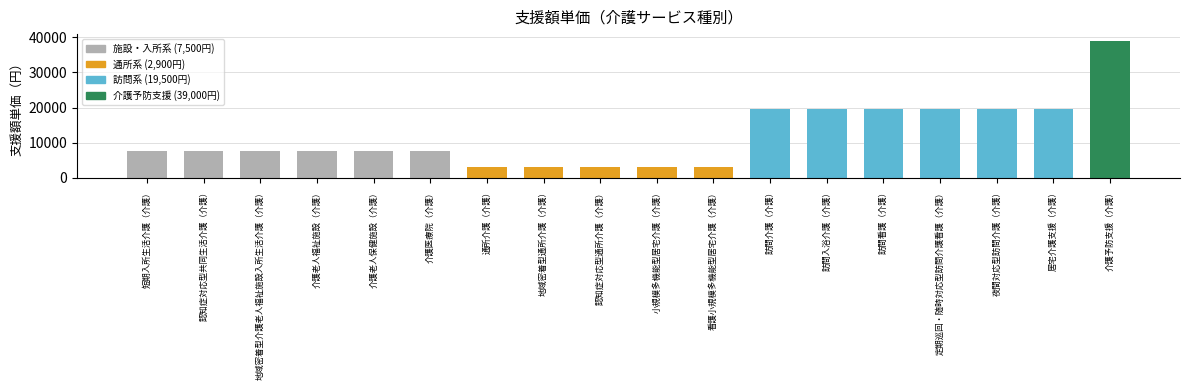

What is the difference between the maximum and second lowest values?

36100